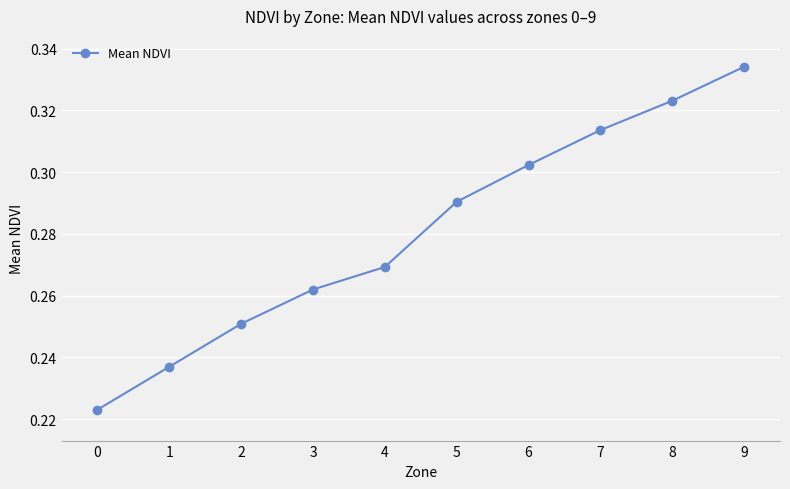

What is the sum of the values at 6 and 8?

0.6